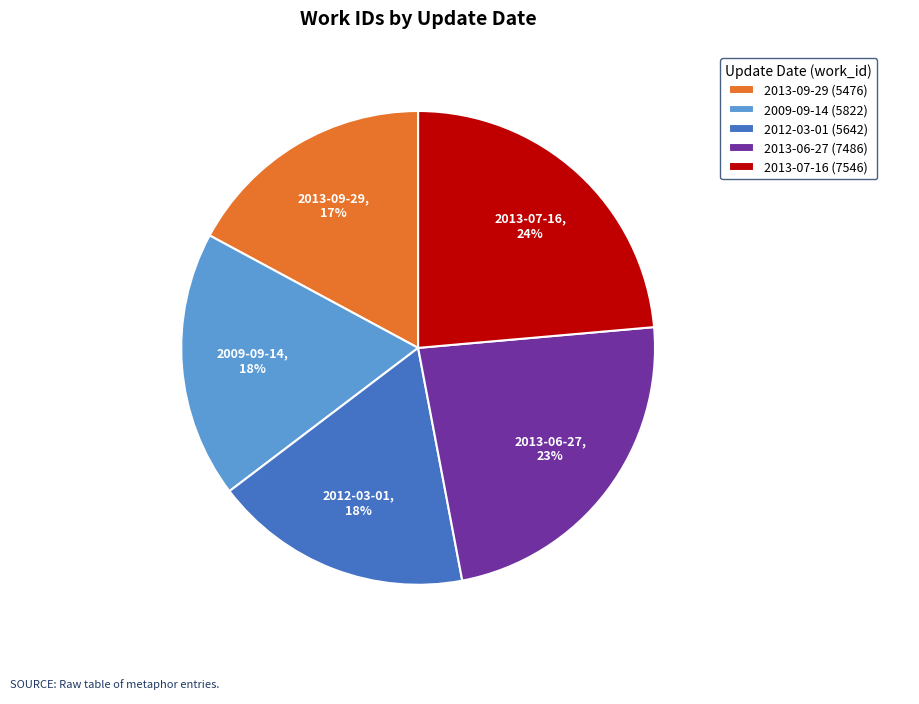

To the nearest percent, what percentage of the pie is 2013-06-27?

23%